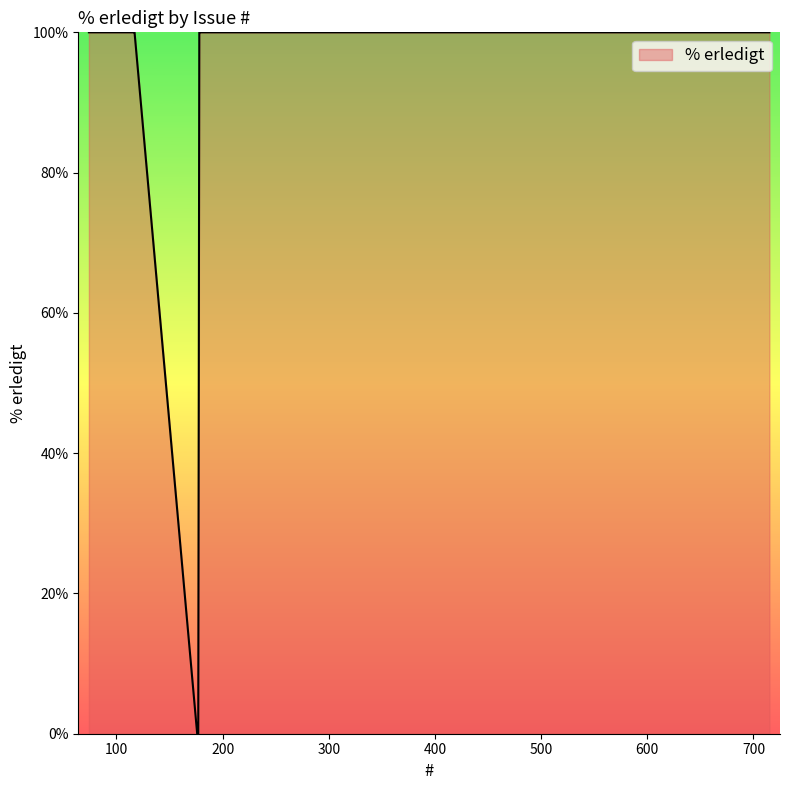

What is the difference between the maximum and minimum values?

100